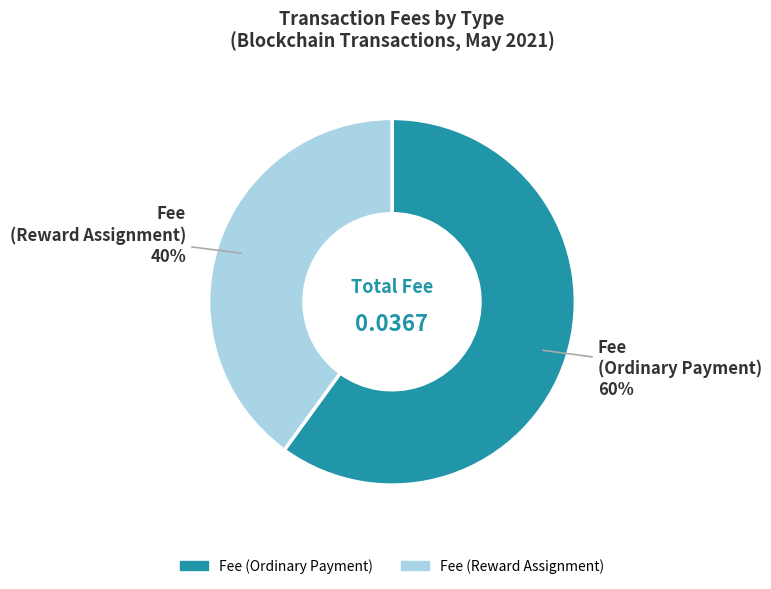

Is there a majority slice in this chart?

Yes